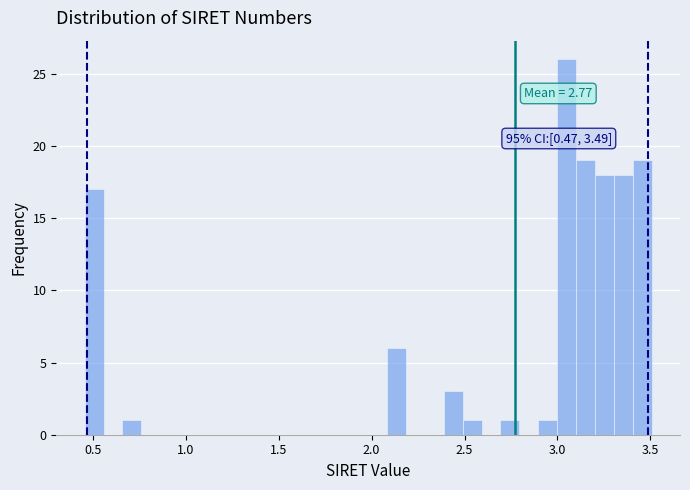

Around what value on the x-axis is the tallest bar? Give the approximate position of its centre, as read against the axis.

3.05